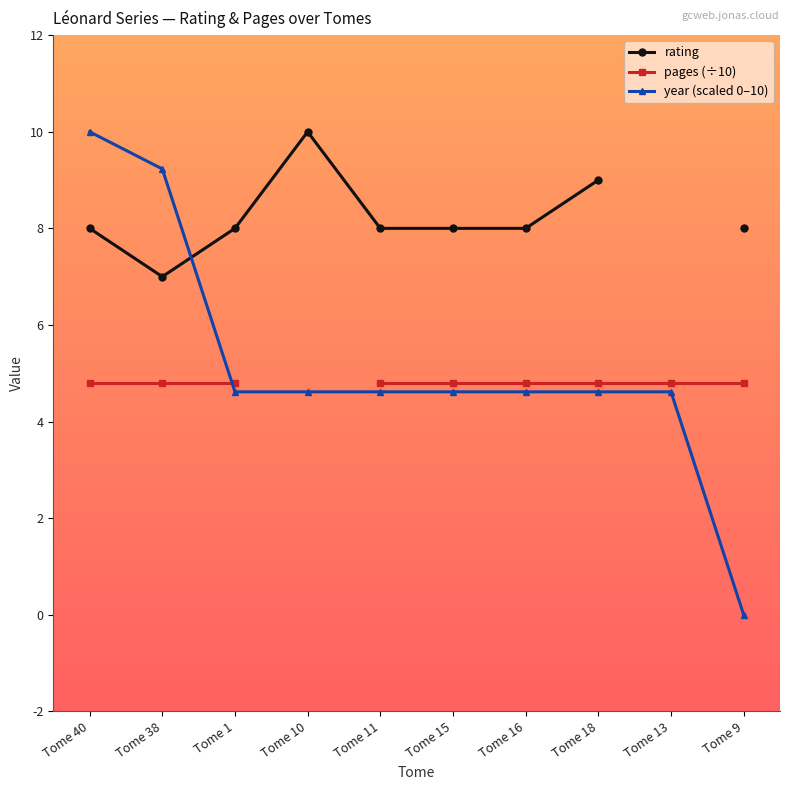

How many times do pages (÷10) and year (scaled 0–10) cross each other?

1